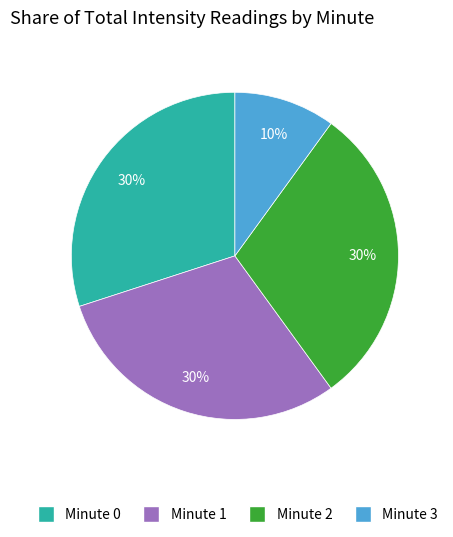

Count the number of slices in the pie.

4